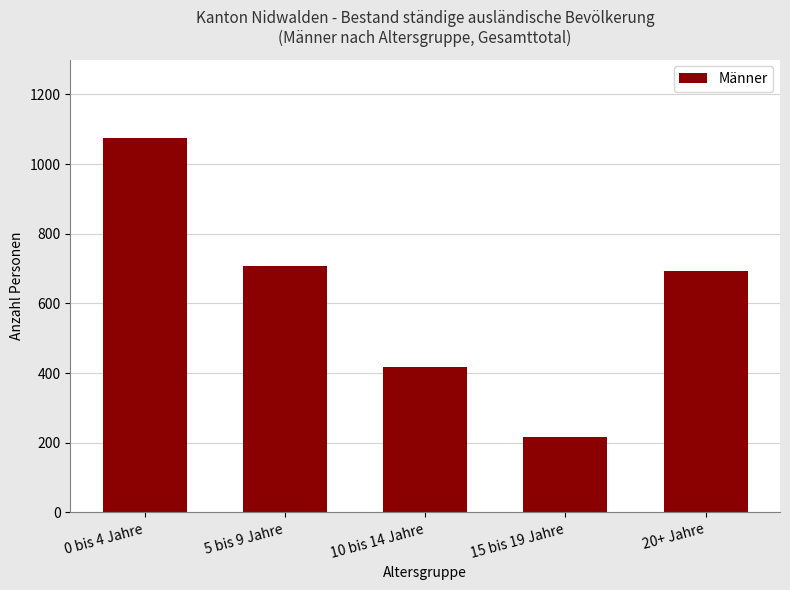

What is the label of the 2nd bar from the left?

5 bis 9 Jahre